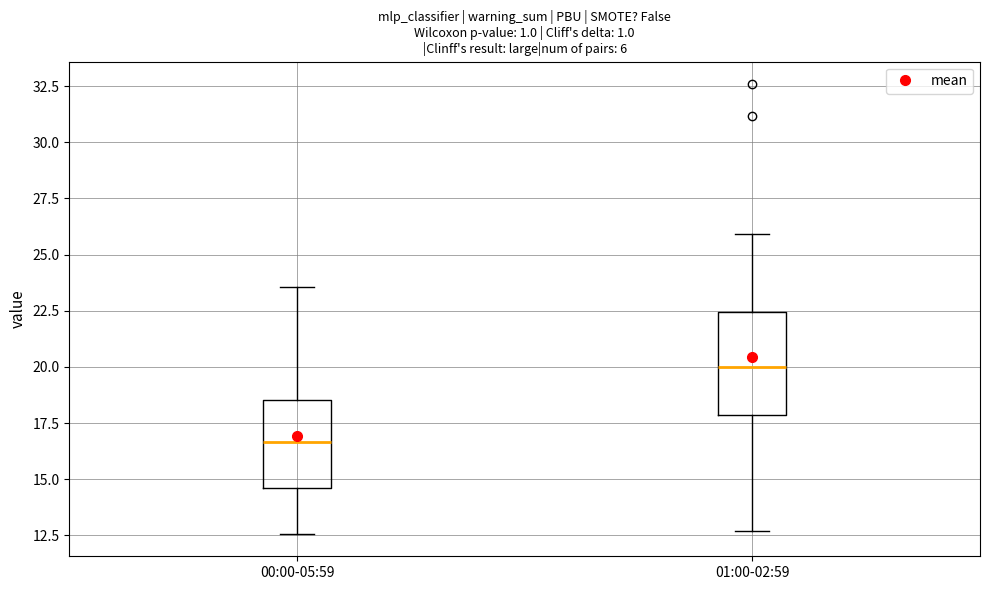

Where is the lower edge of the box for 01:00-02:59 on the y-axis? The values are not printed on the chart, so give them approximately, as read against the axis.

18.0